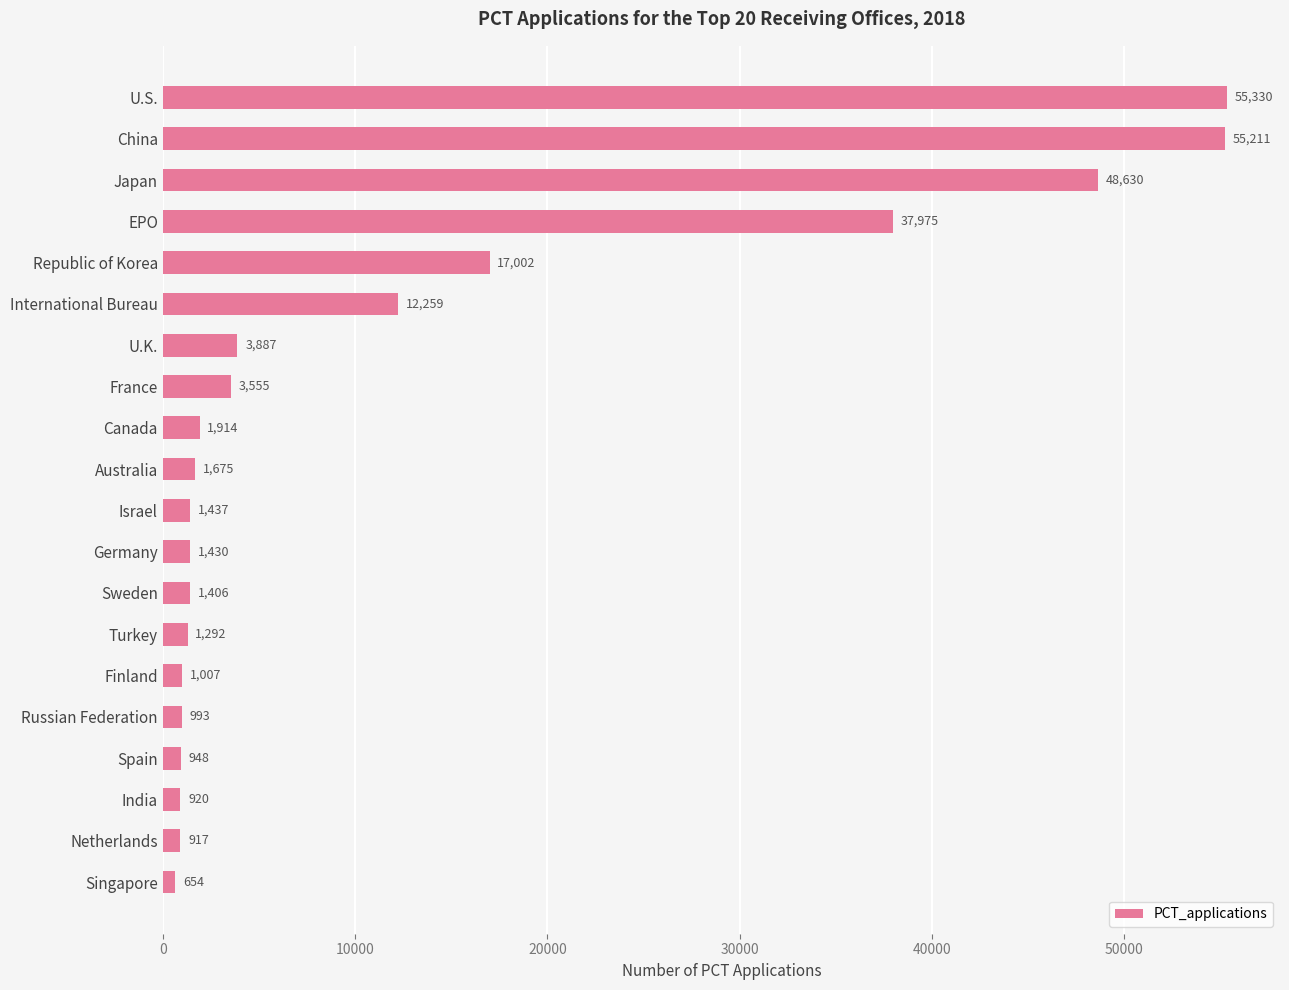

Reading bottom to top, extract all data points from this chart.

Singapore=654	Netherlands=917	India=920	Spain=948	Russian Federation=993	Finland=1007	Turkey=1292	Sweden=1406	Germany=1430	Israel=1437	Australia=1675	Canada=1914	France=3555	U.K.=3887	International Bureau=12259	Republic of Korea=17002	EPO=37975	Japan=48630	China=55211	U.S.=55330